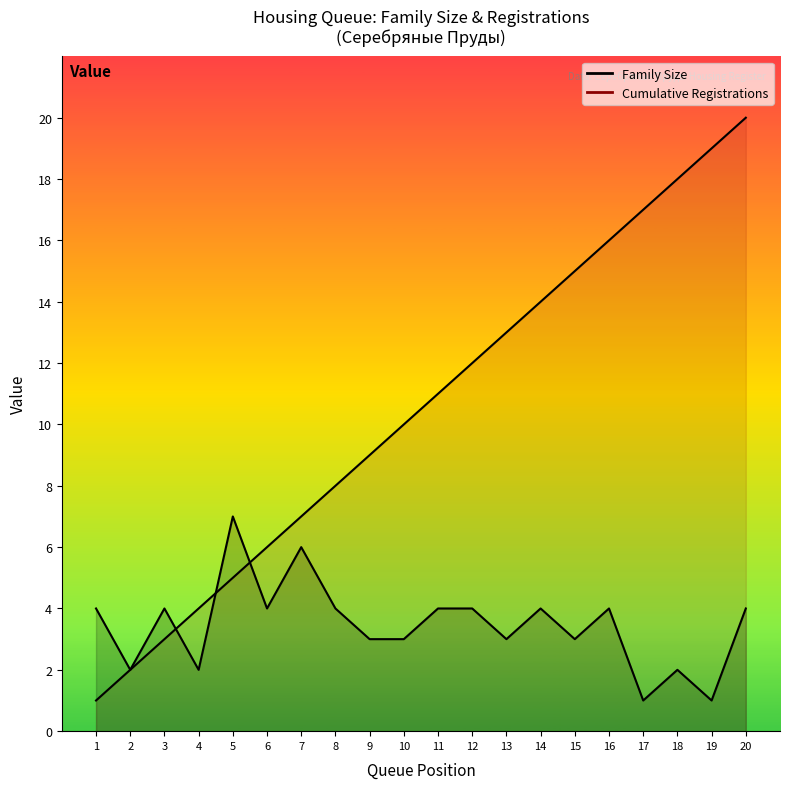

What is the smallest value displayed?

1